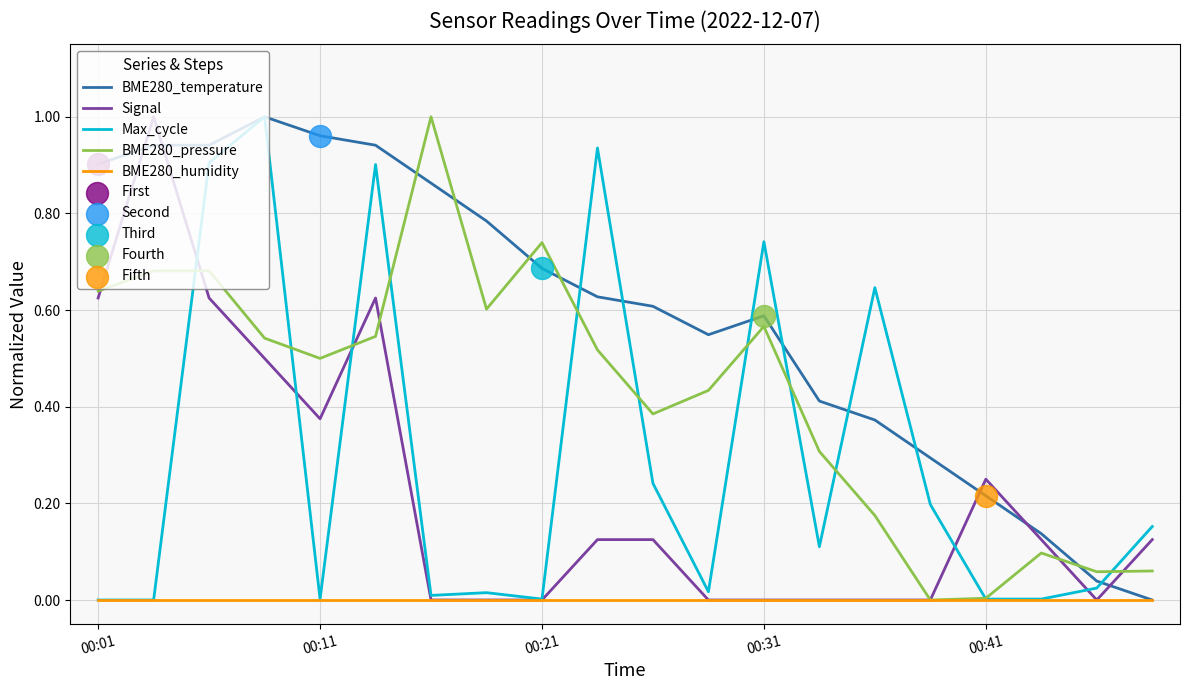

Which series has the largest total across all categories?

BME280_temperature